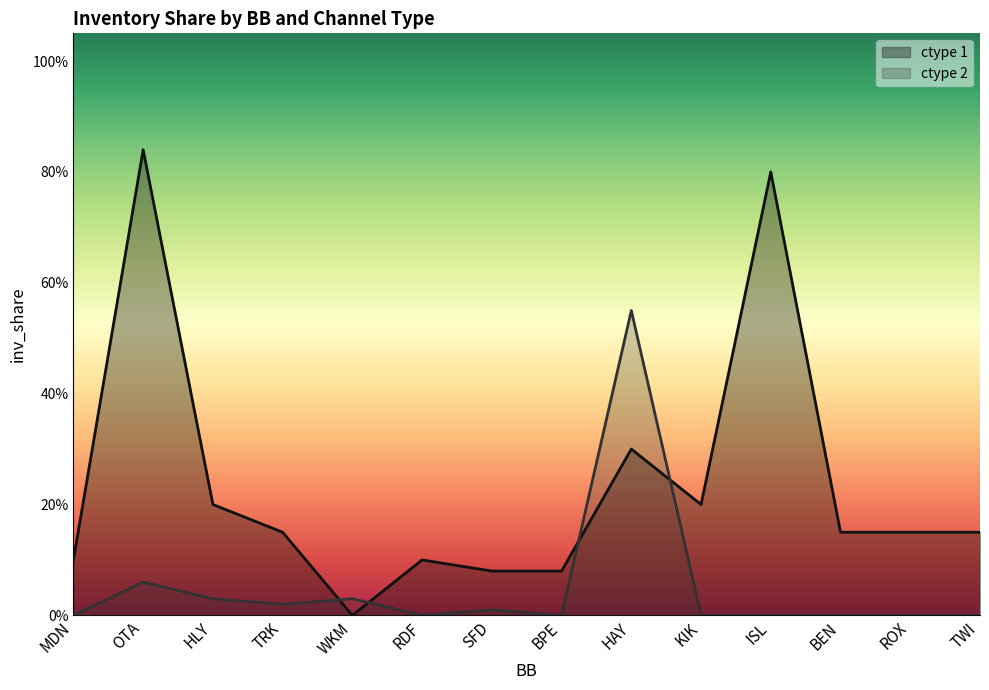

Which series has the largest range (max minus min)?

ctype 1